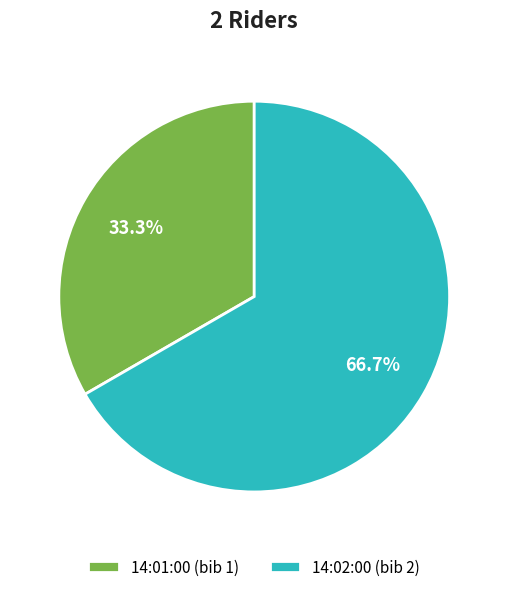

Approximately how many times larger is the value at 14:01:00 compared to 14:02:00?

0.5